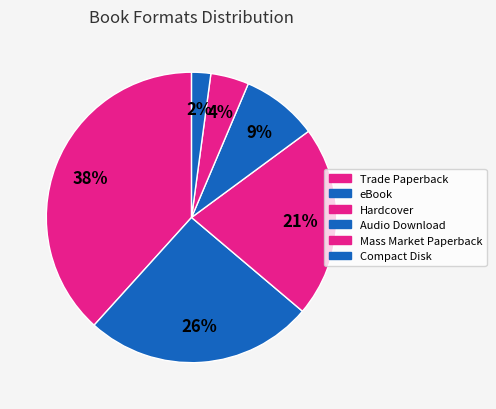

Is there any slice that represents more than half of the pie?

No